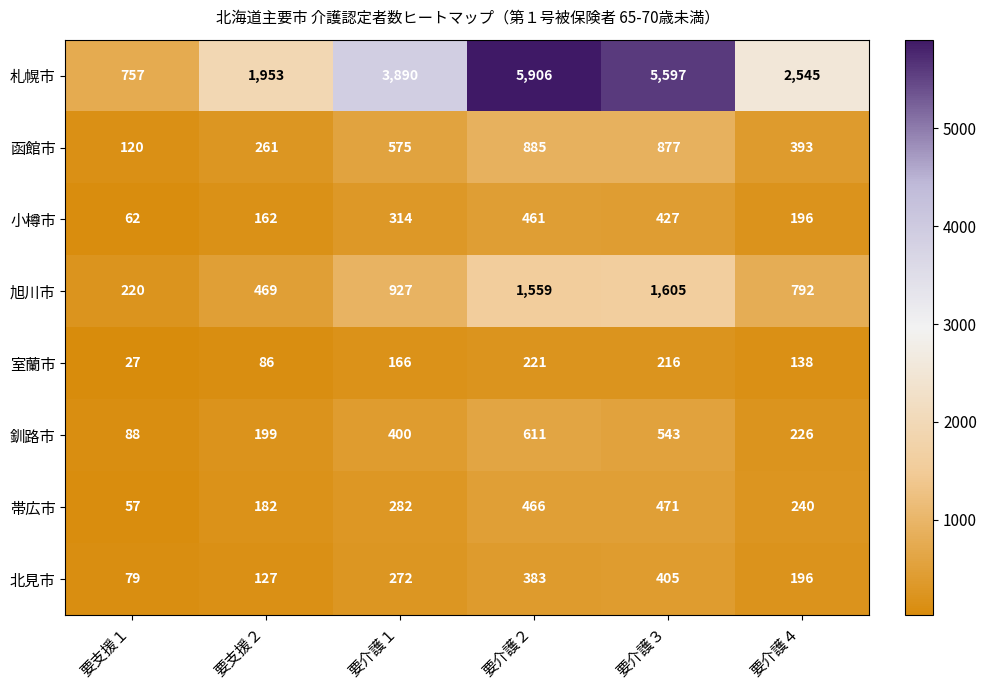

What is the smallest value displayed?

27